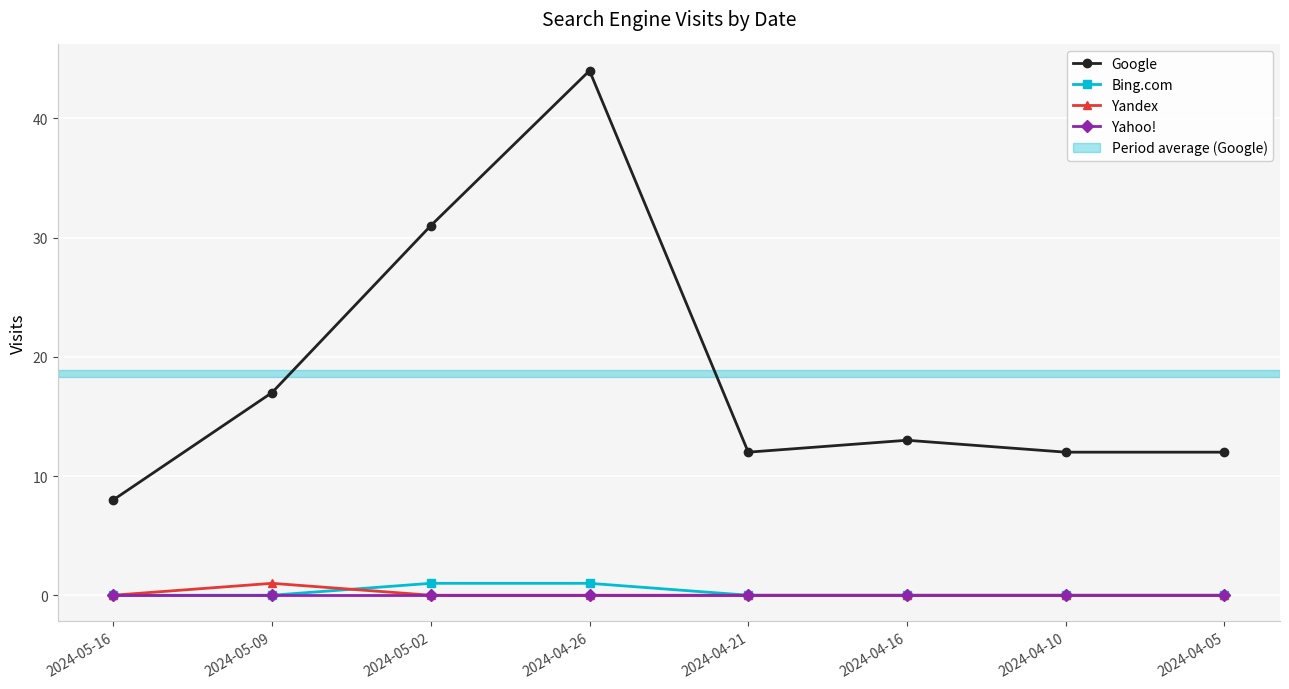

What is the approximate value of Bing.com at 2024-05-02?

1